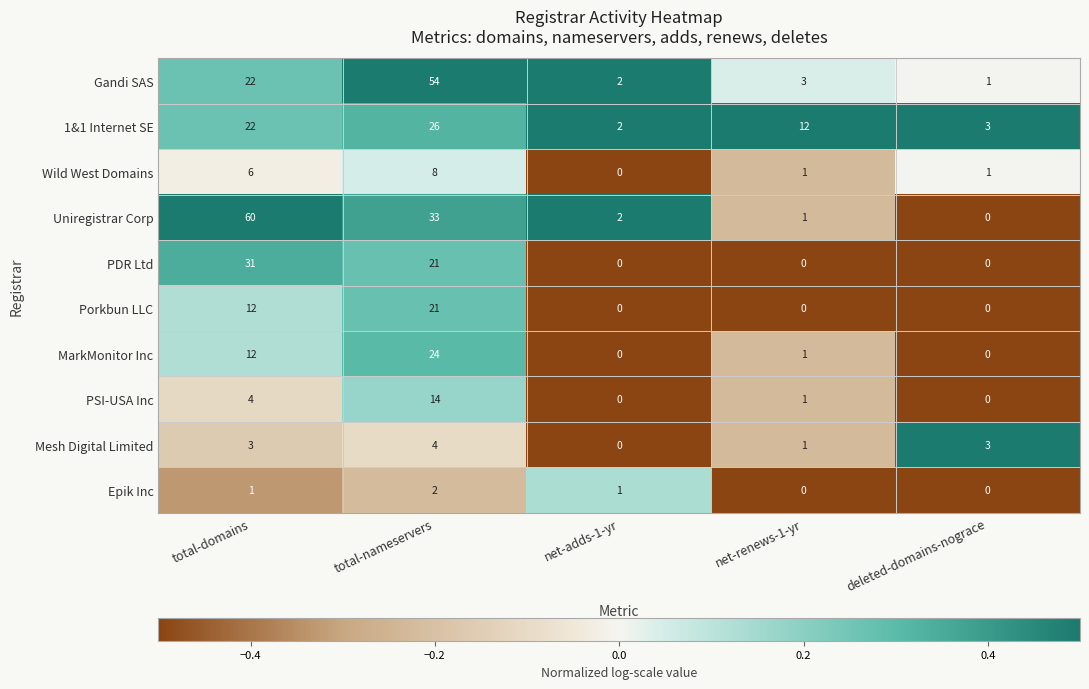

The Mesh Digital Limited series shows 5 at deleted-domains-nograce. True or false?

False